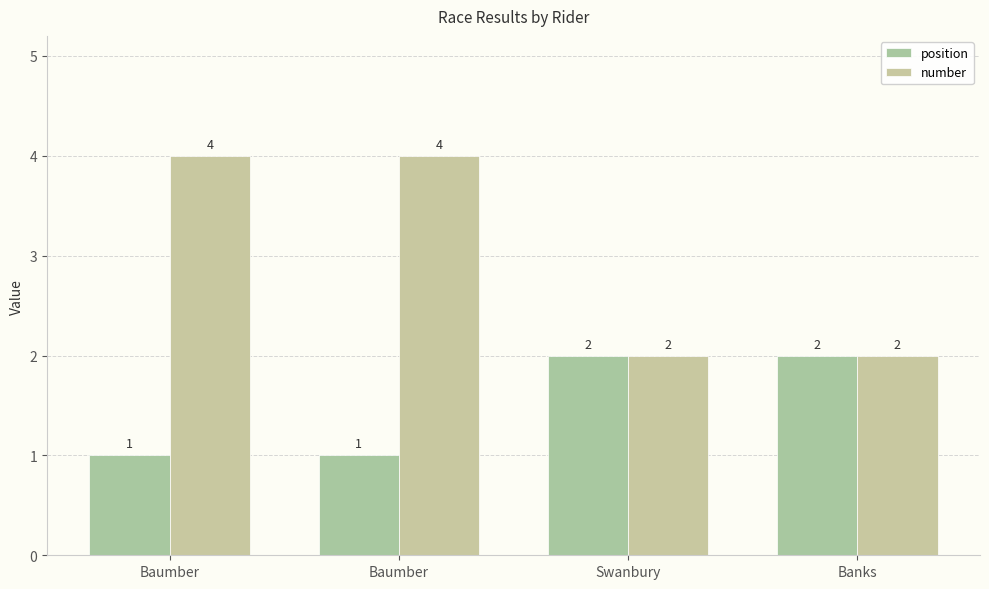

How many data points in position are less than 2?

2